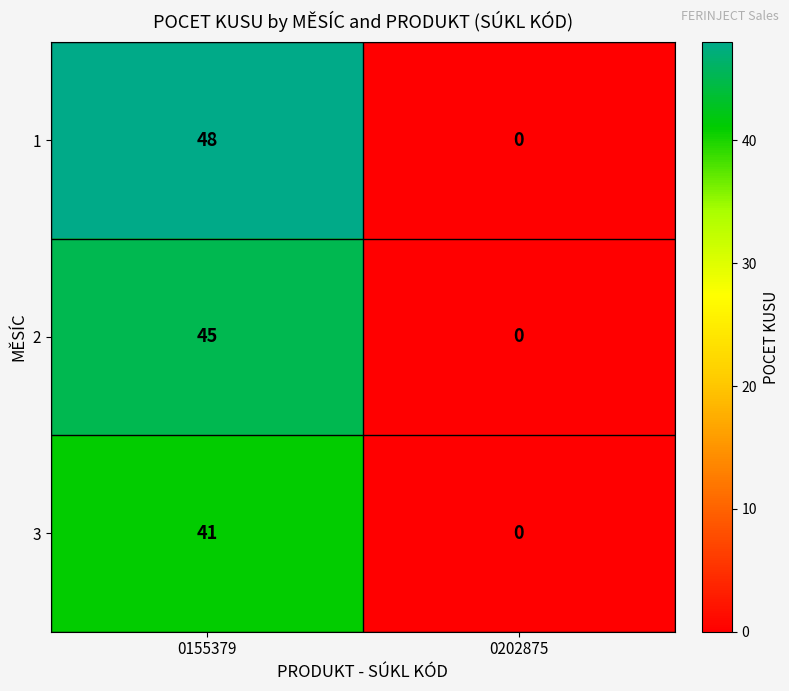

Is it true that 3 equals 0 at 0202875?

True